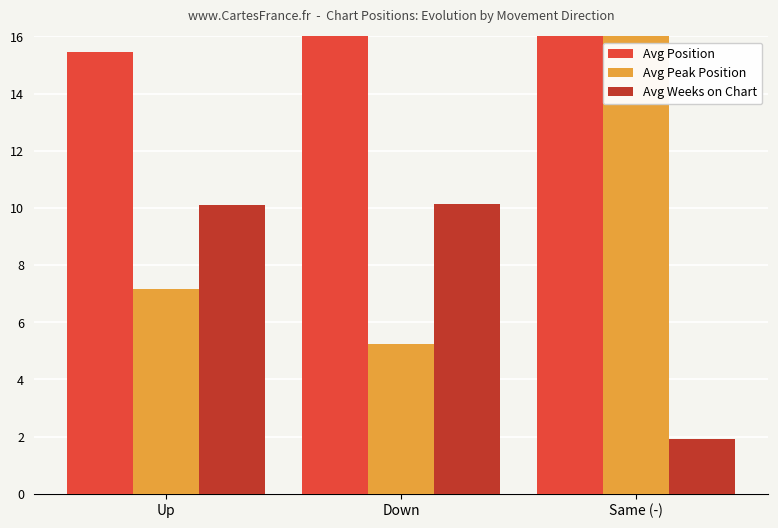

What is the total value across all series at Same (-)?

50.7